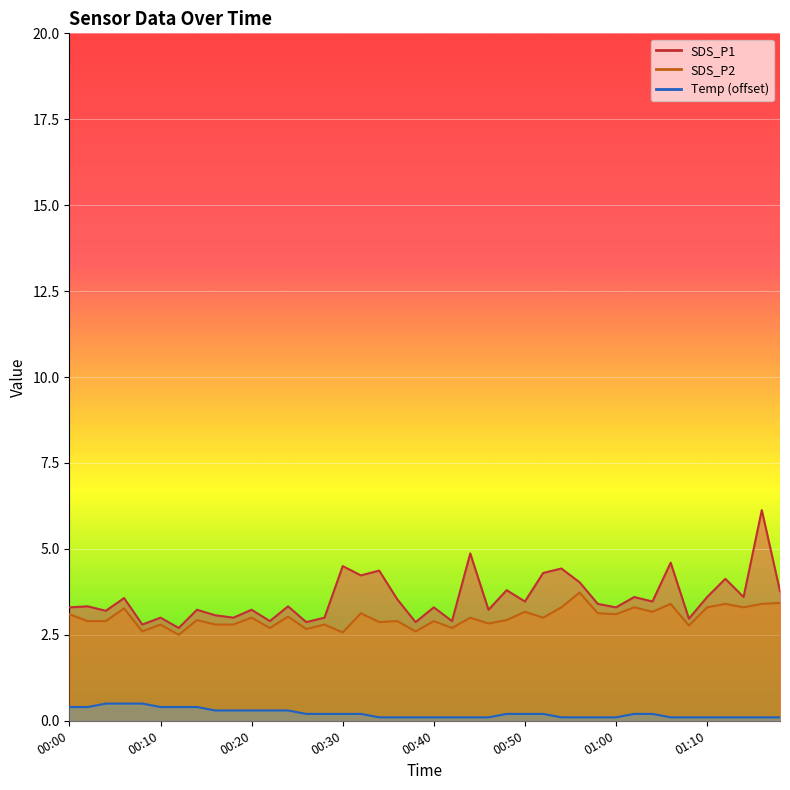

What is the difference between the maximum and minimum values in the SDS_P2 series?

1.2